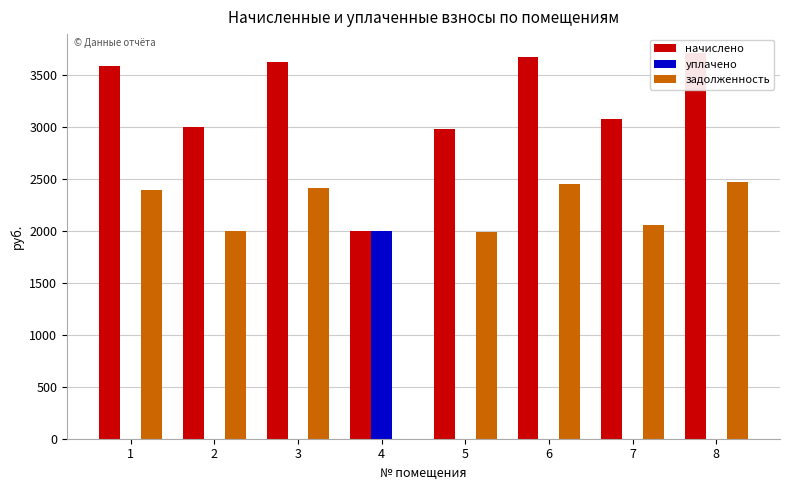

How many bars are there in each group?

3